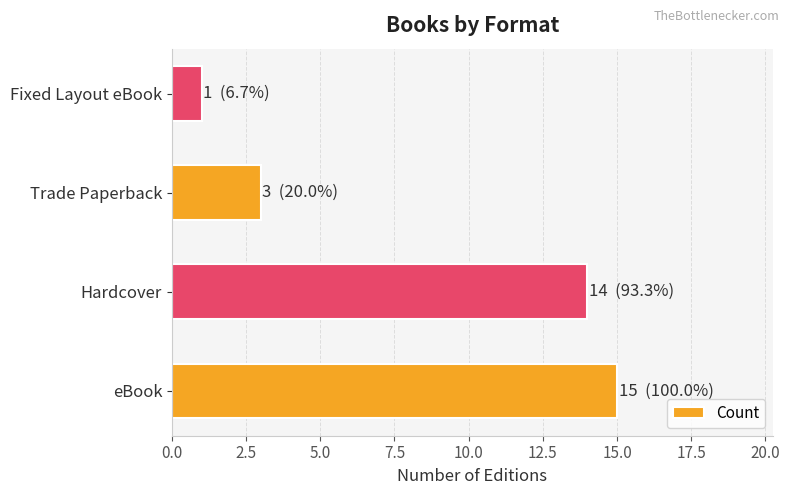

Reading bottom to top, transcribe all the data shown in this chart.

15	14	3	1